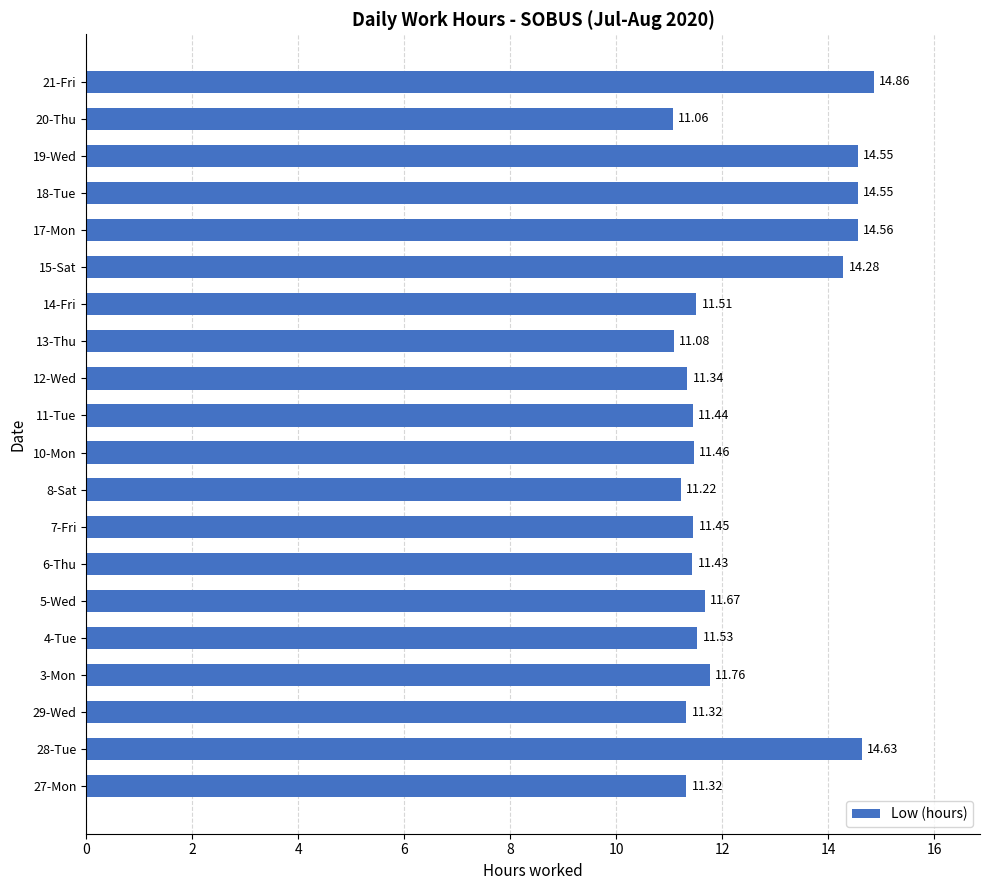

What is the difference between the maximum and minimum values?

3.8